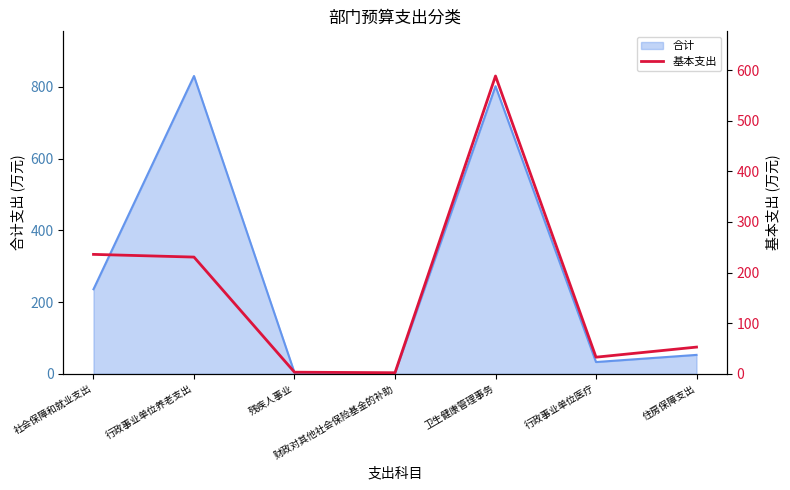

What value does the data have at 卫生健康管理事务?

588.1